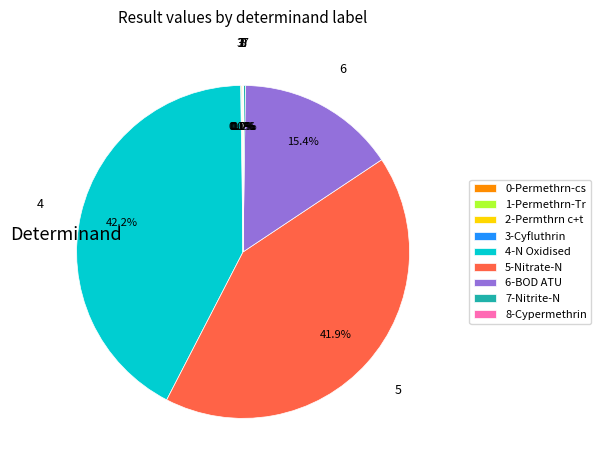

What portion of the pie excludes 4-N Oxidised?

57.8%